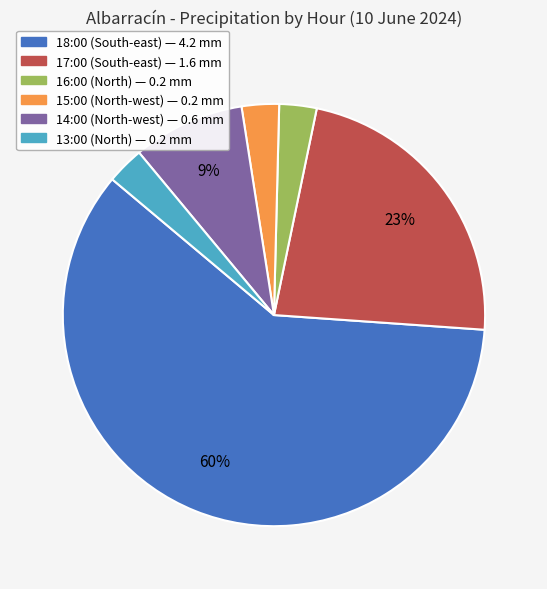

Do 17:00 (South-east) — 1.6 mm and 13:00 (North) — 0.2 mm together represent more than half of the pie?

No